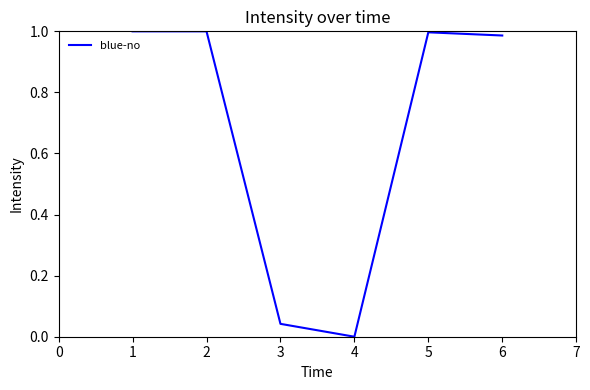

At which category does the data reach its first local valley?

4